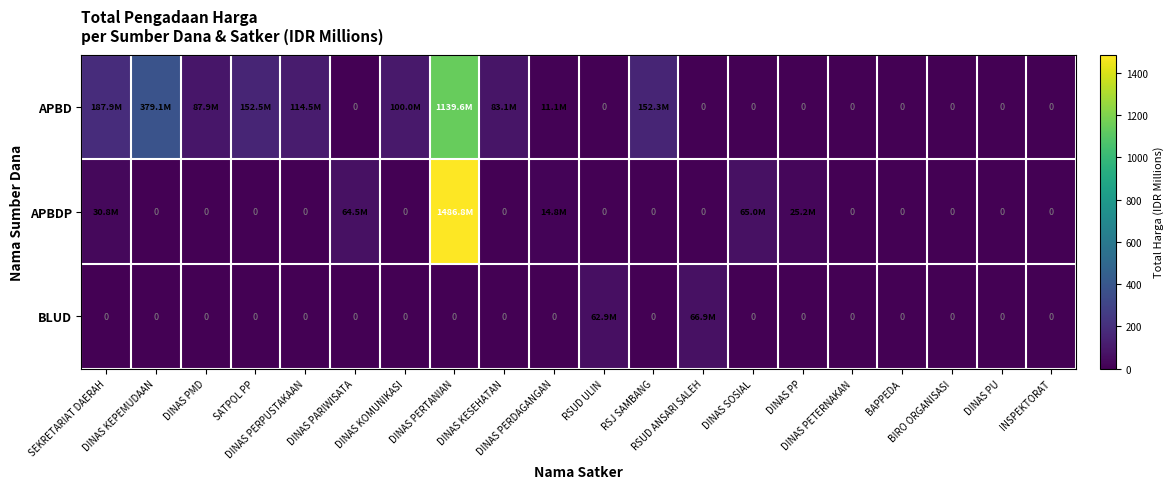

What is the difference between the maximum and minimum values in the BLUD series?

66.9